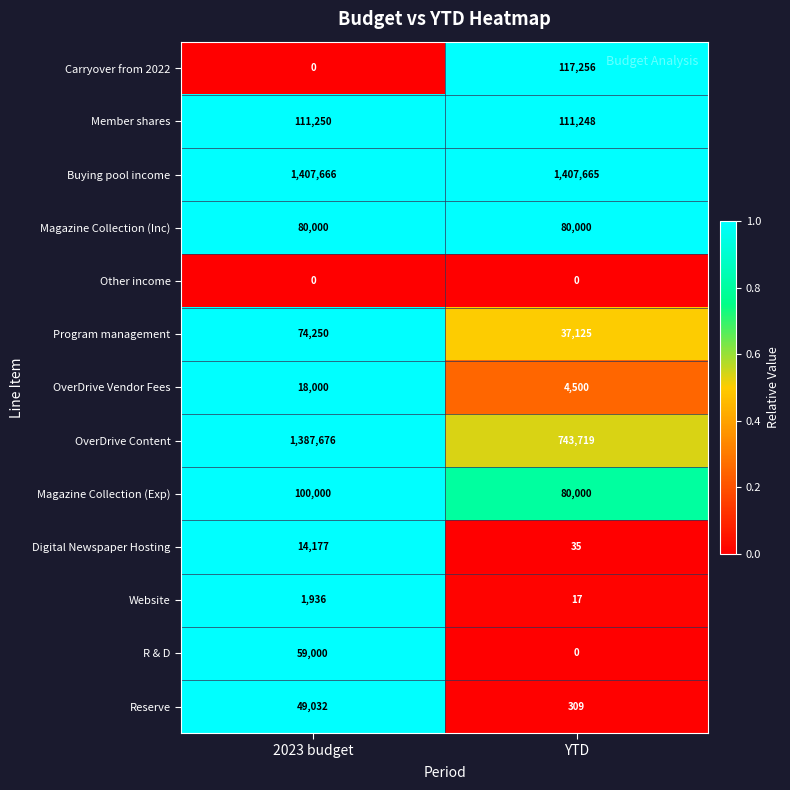

Is it true that Digital Newspaper Hosting equals 14177 at 2023 budget?

True